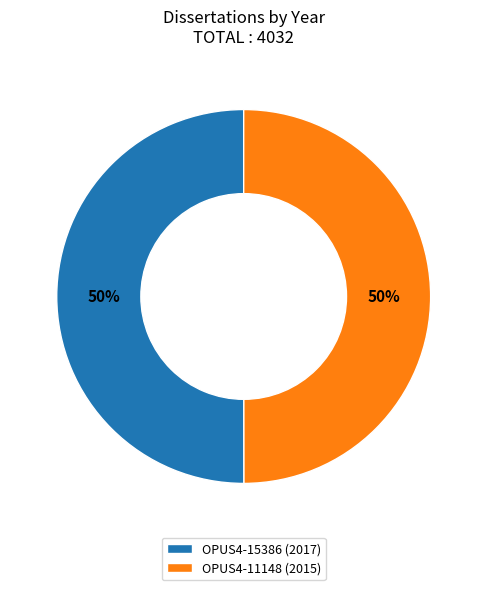

Do OPUS4-11148 (2015) and OPUS4-15386 (2017) together represent more than half of the pie?

Yes